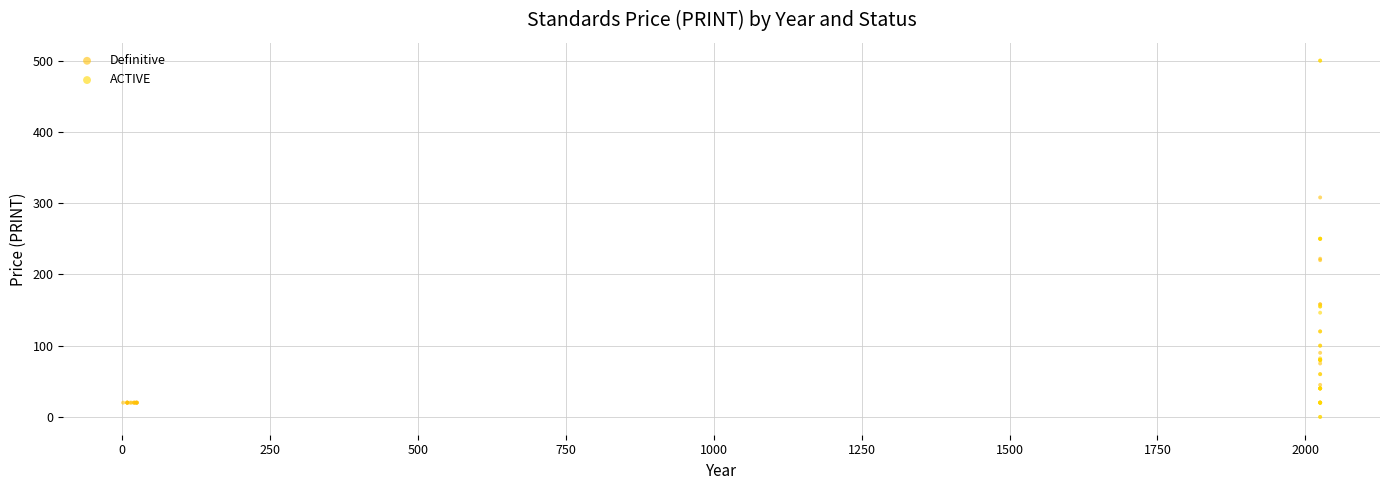

Which series has the widest spread of Y values?

ACTIVE